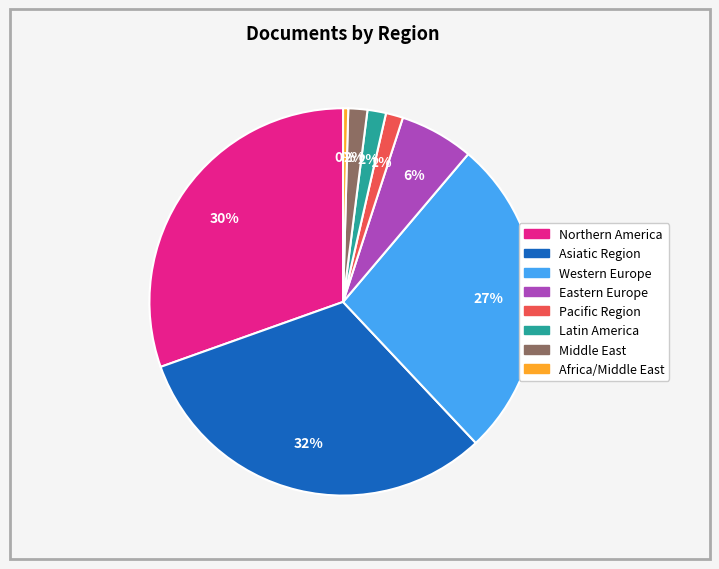

Is there any slice that represents more than half of the pie?

No